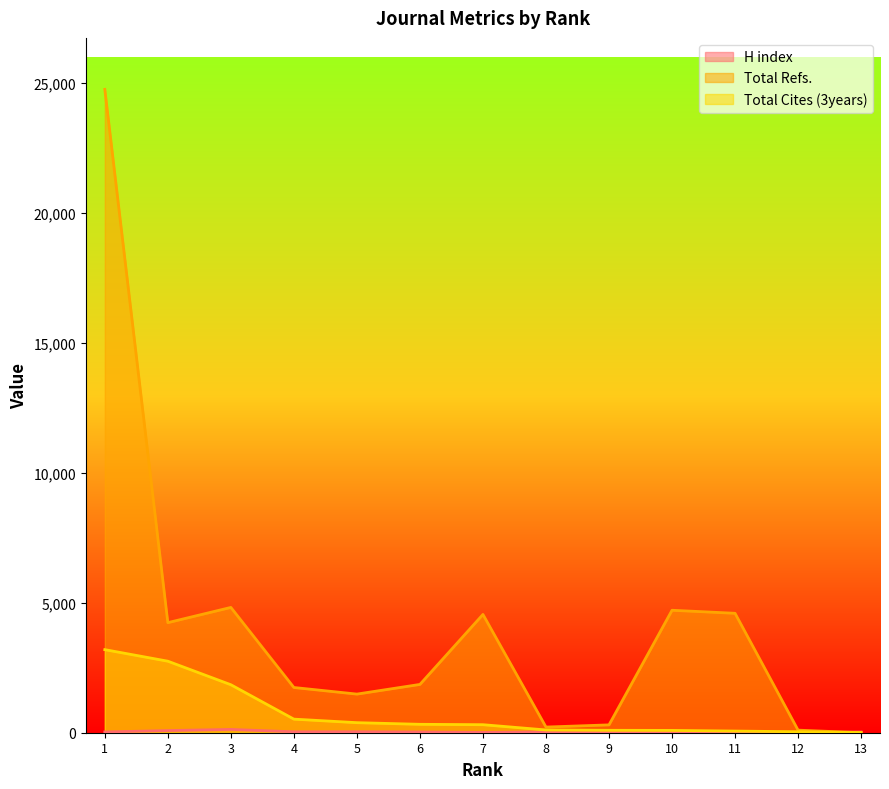

List the series in order of their overall mean, lowest first.

H index, Total Cites (3years), Total Refs.